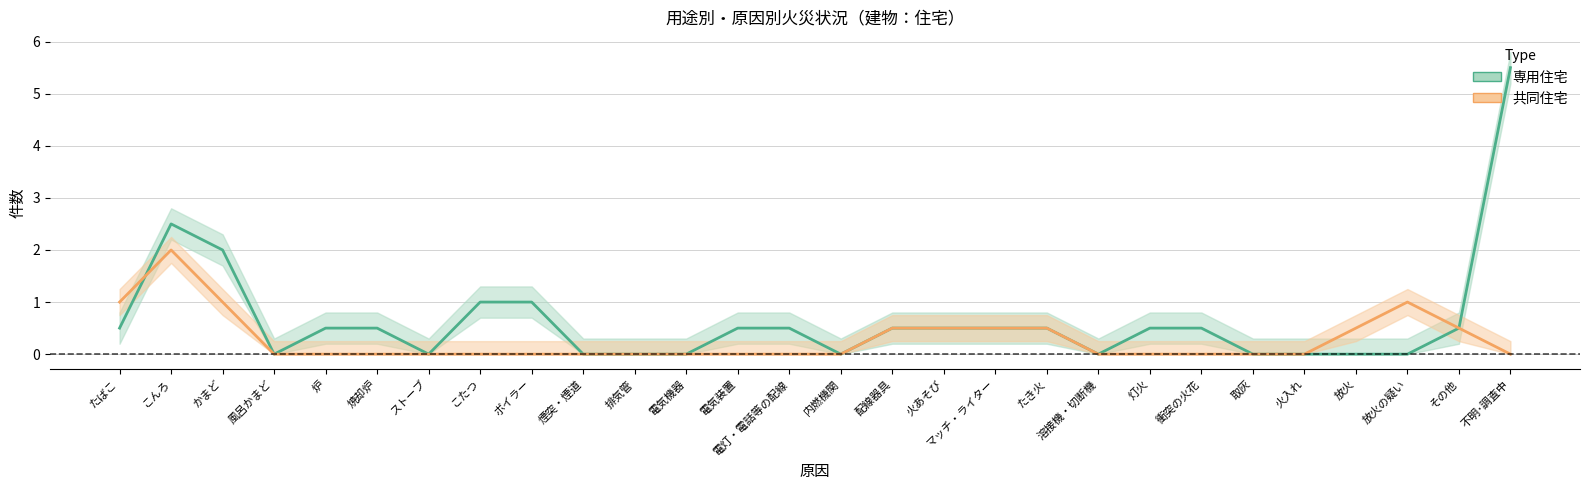

Which series changed the most between 排気管 and 取灰?

専用住宅